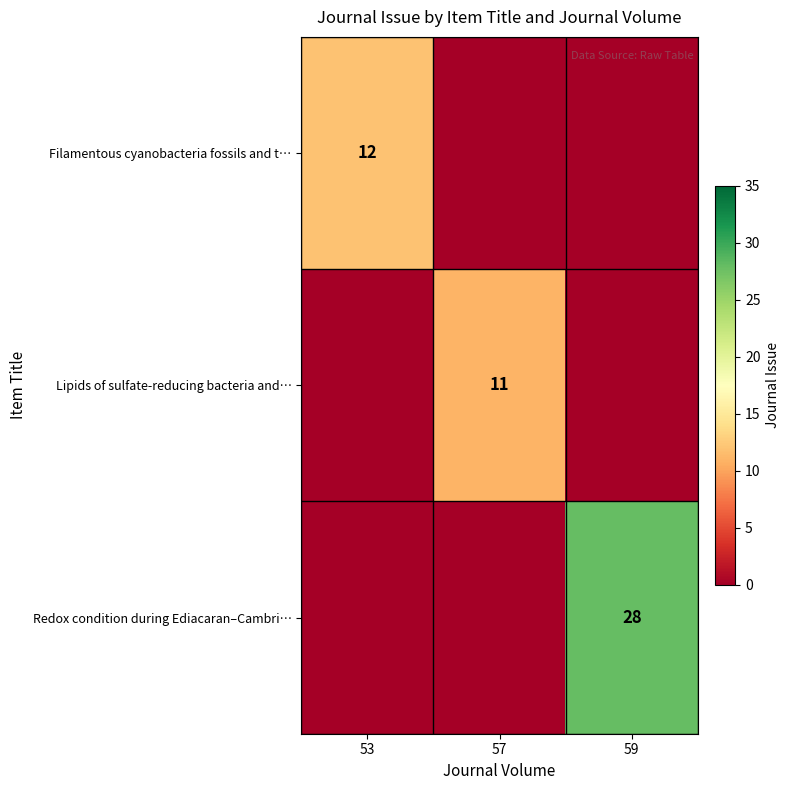

The Lipids of sulfate-reducing bacteria and… series shows 17 at 57. True or false?

False